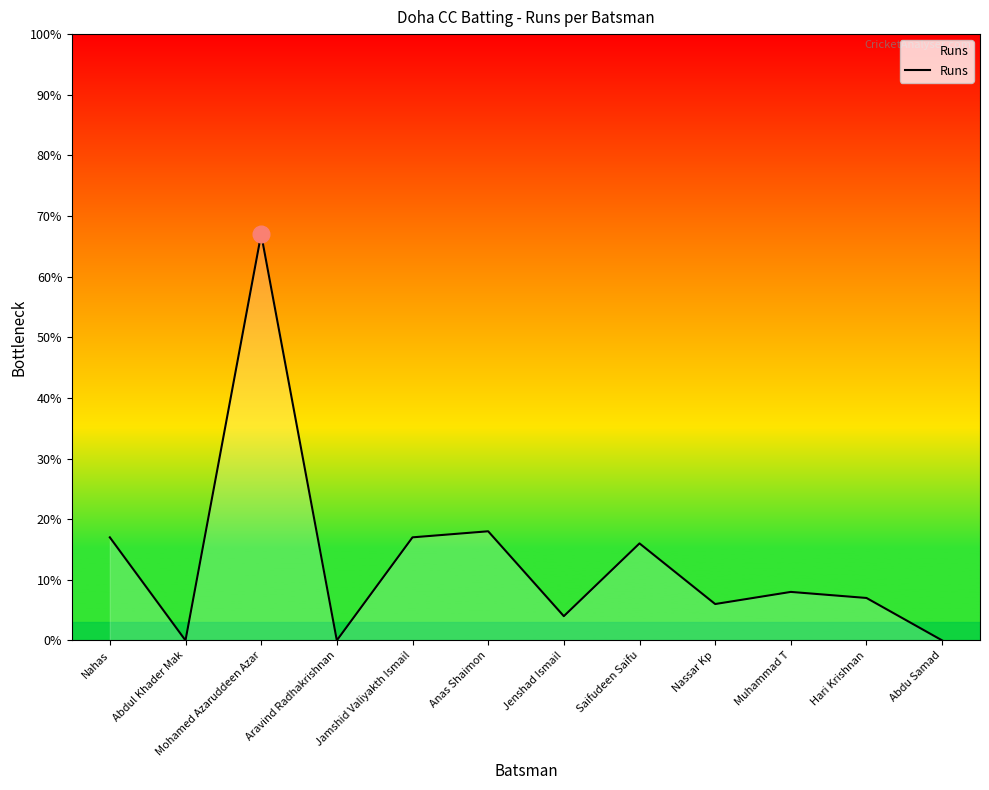

Which category has the highest value across all series?

Mohamed Azaruddeen Azar